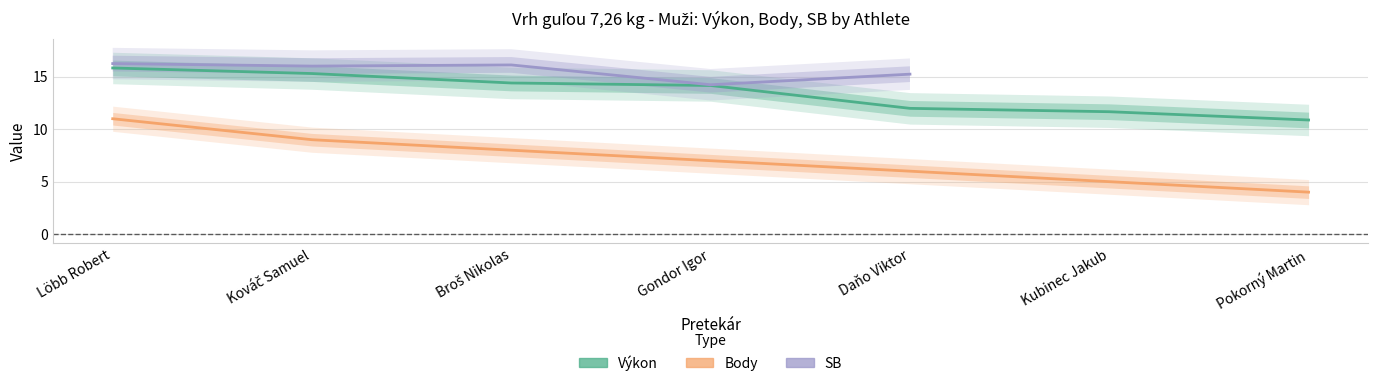

Which series has the largest range (max minus min)?

Body